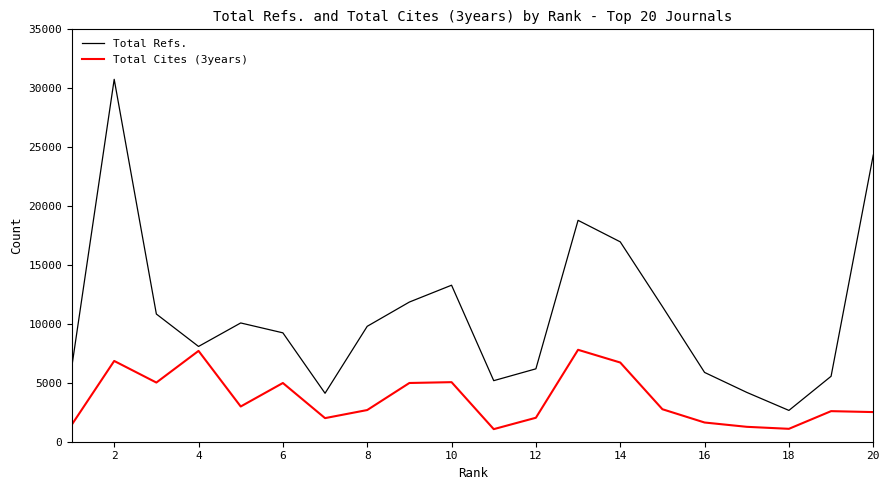

List the series in order of their peak value, highest first.

Total Refs., Total Cites (3years)